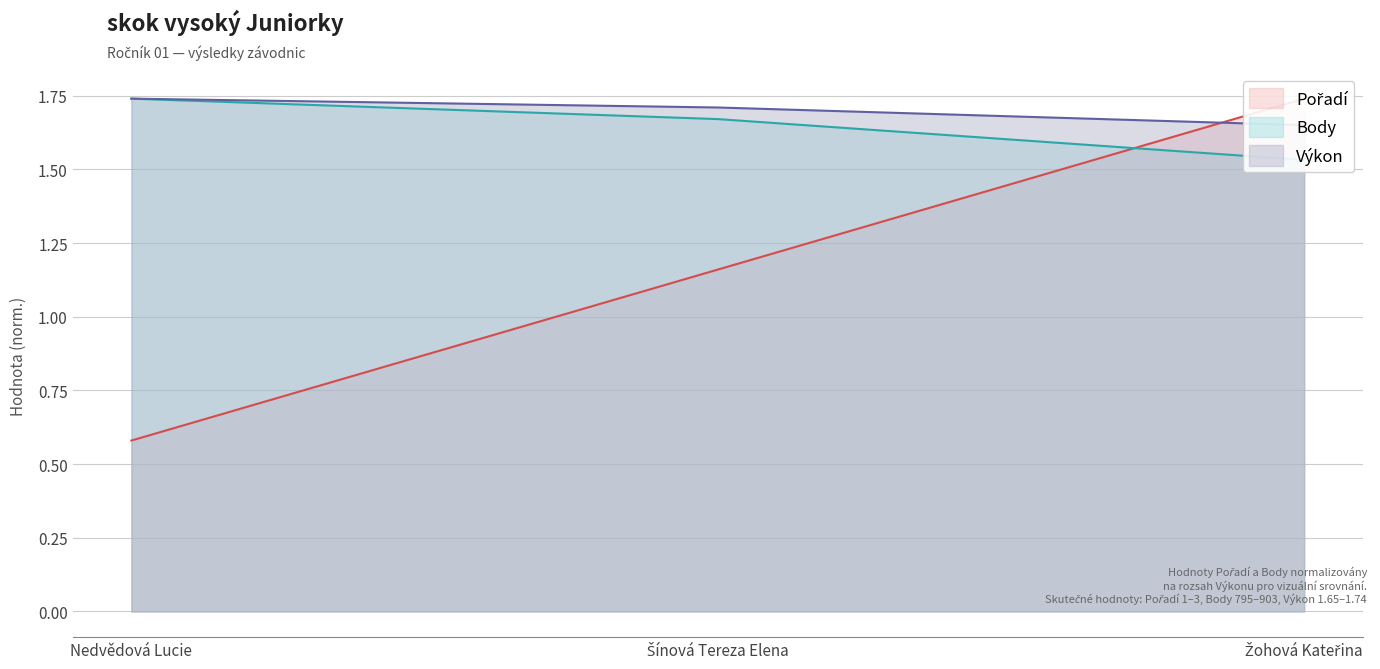

Count the number of data series in this chart.

3